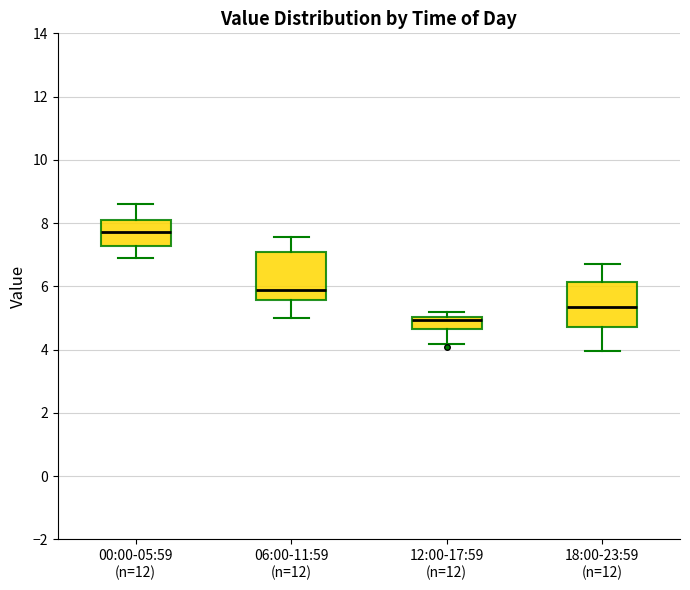

Reading left to right, read every box against the y-axis: the position of its median line, the range the box covers, and the ends of its whiskers. The values are not printed on the chart, so give them approximately, as read against the axis.

00:00-05:59 (n=12): median 7.8, box 7.2 to 8.2, whiskers 7.0 to 8.6
06:00-11:59 (n=12): median 5.8, box 5.6 to 7.0, whiskers 5.0 to 7.6
12:00-17:59 (n=12): median 5.0 (just below the box's upper edge), box 4.6 to 5.0, whiskers 4.2 to 5.2
18:00-23:59 (n=12): median 5.4, box 4.8 to 6.2, whiskers 4.0 to 6.8